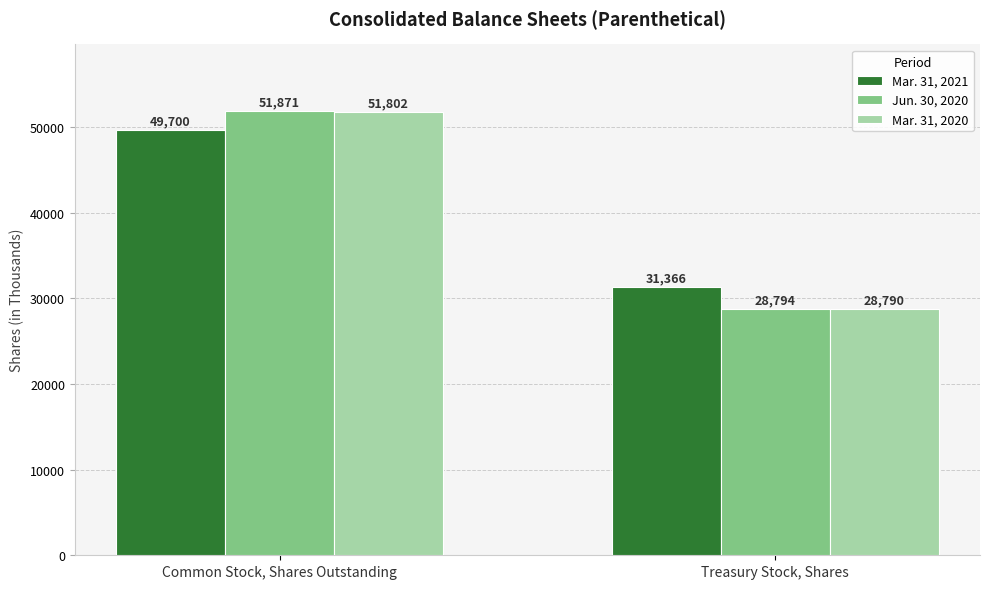

What is the minimum value for Mar. 31, 2021?

31366